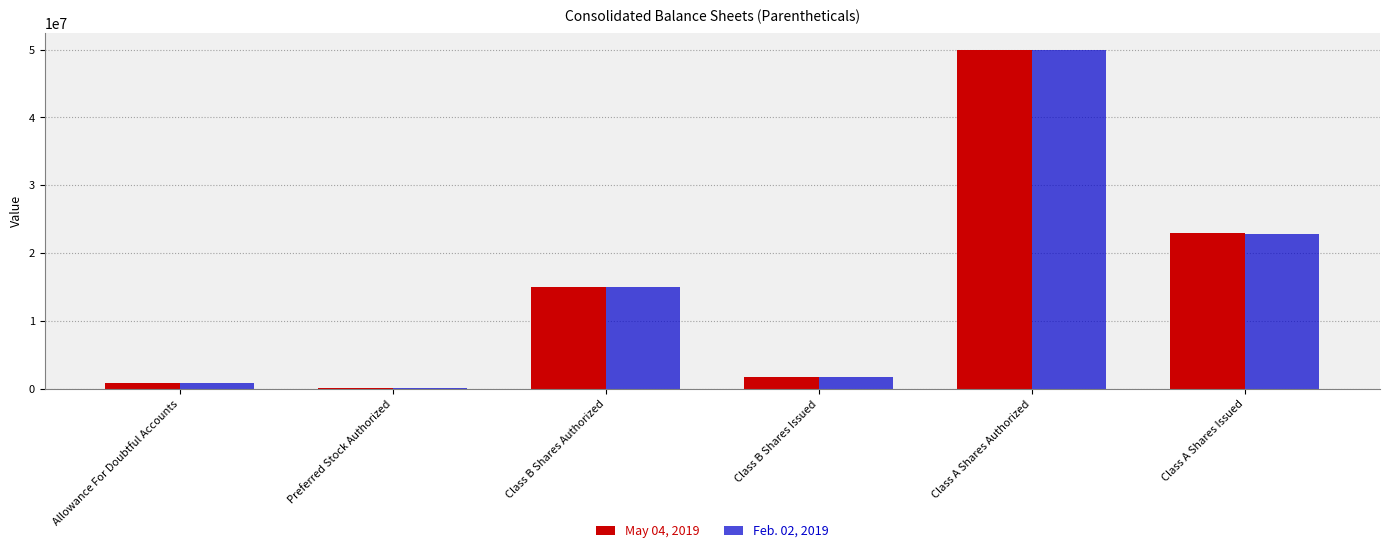

Which series changed the most between Class B Shares Issued and Class A Shares Issued?

May 04, 2019